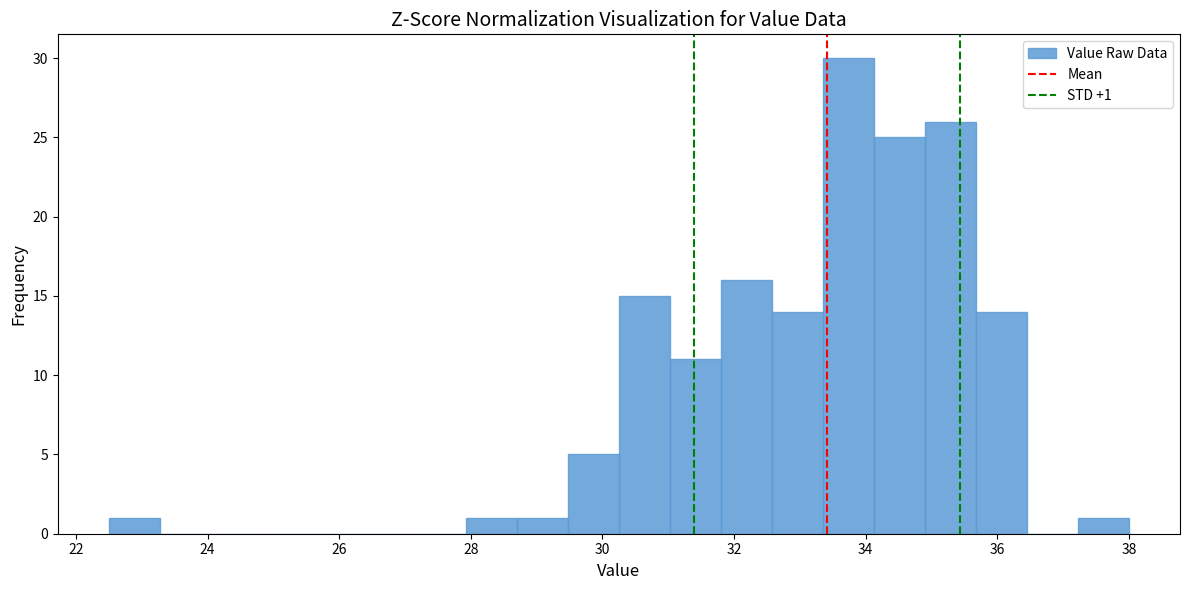

Read against the x-axis, roughly where is the centre of the tallest bar?

33.8